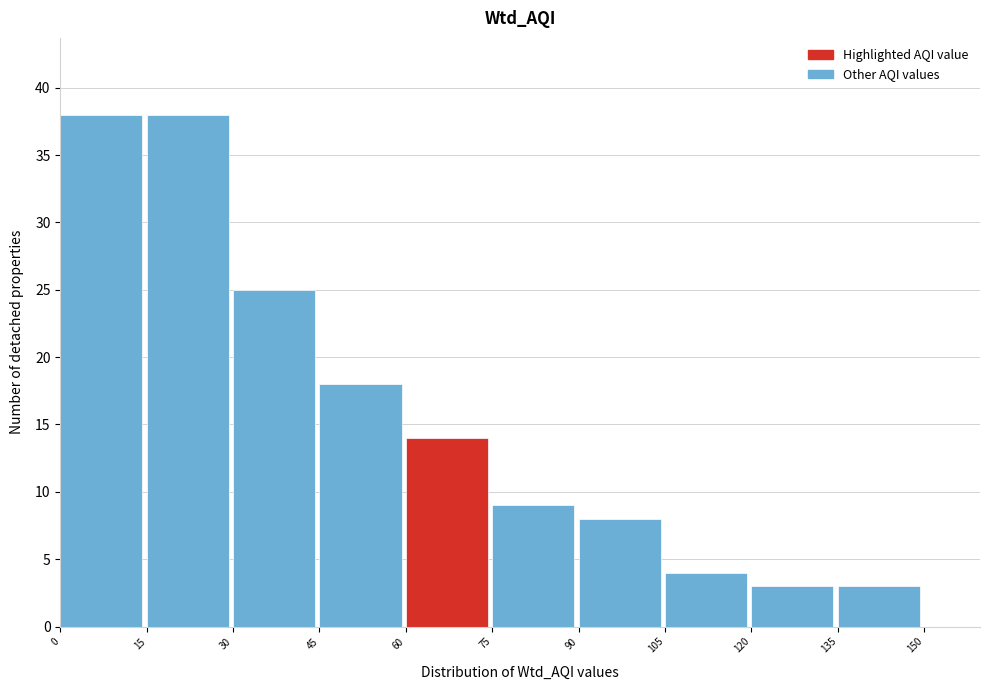

How tall is the bar that spans 30 to 45 on the x-axis? The values are not printed on the chart, so give them approximately, as read against the axis.

25